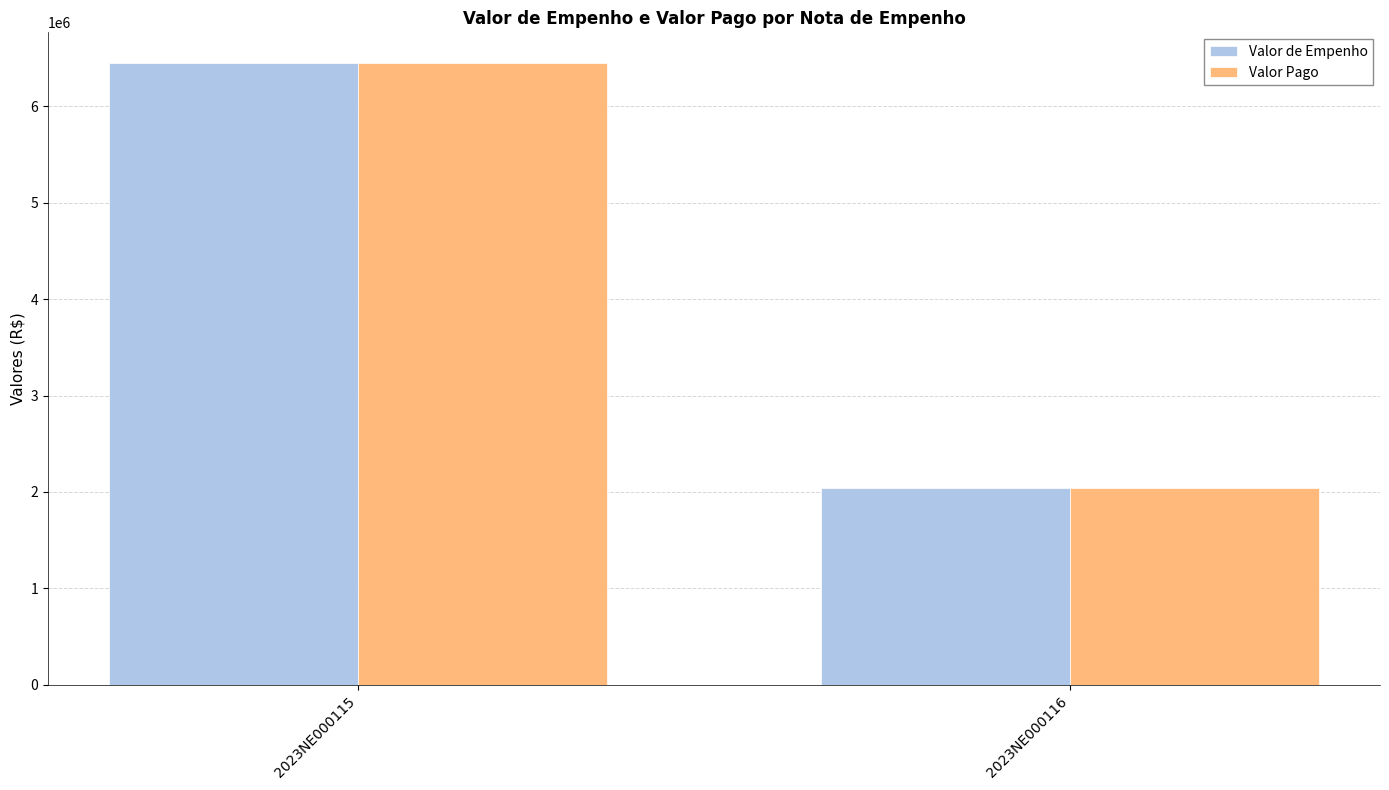

What is the difference between the maximum and minimum values in the Valor de Empenho series?

4407264.5